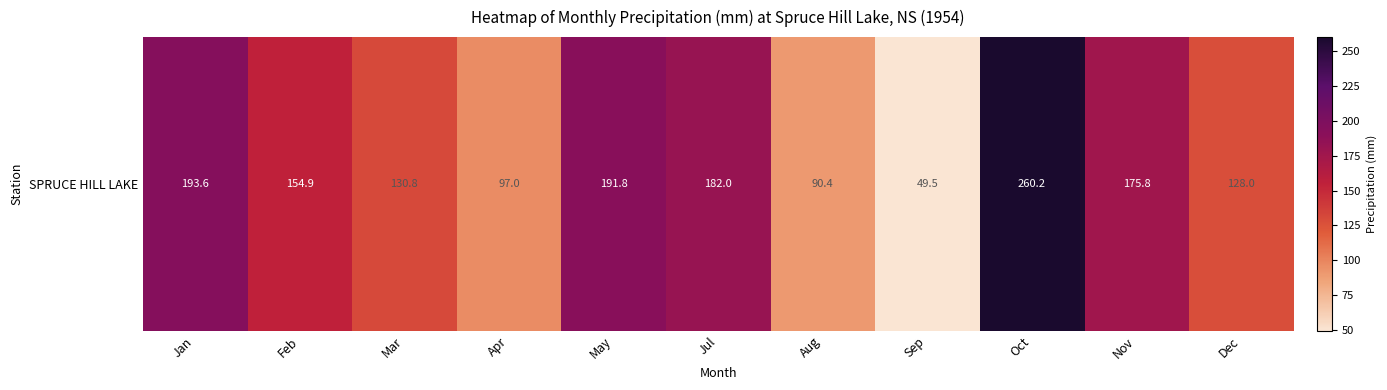

Count the number of values greater than 154.

6